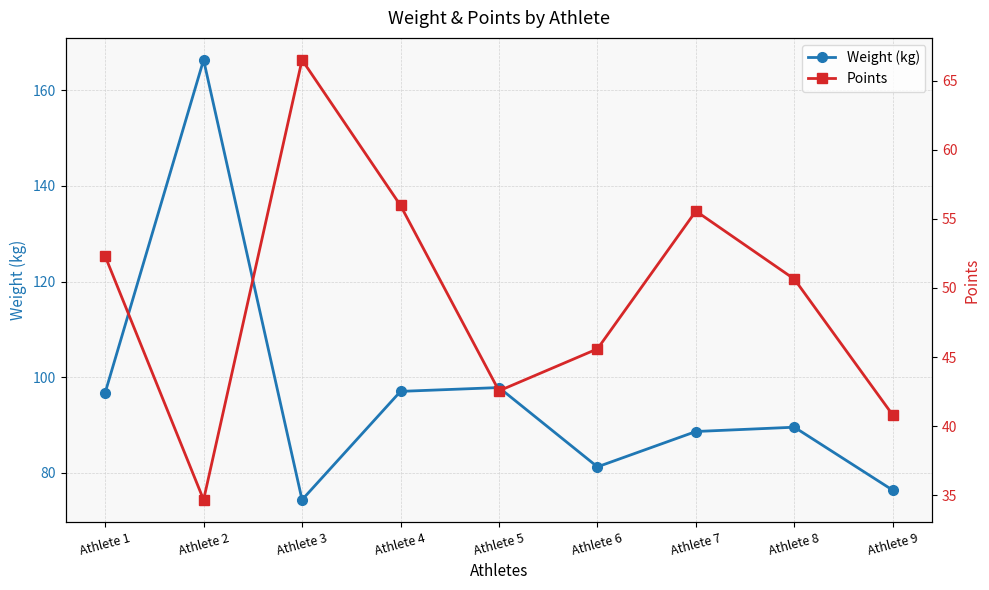

At which category does Weight (kg) reach its first local peak?

Athlete 2